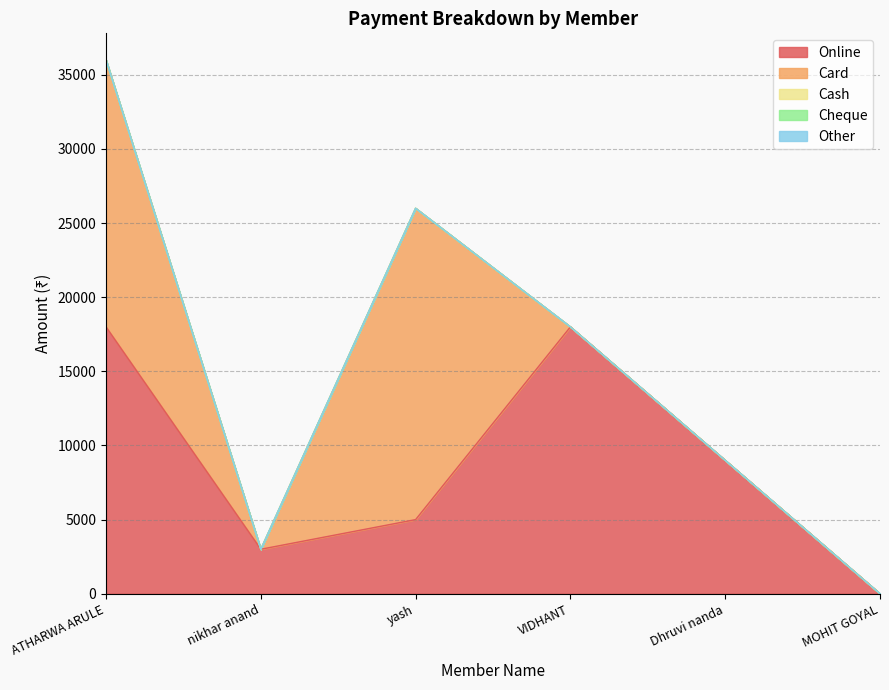

What is the label of the 2nd point from the right?

Dhruvi nanda